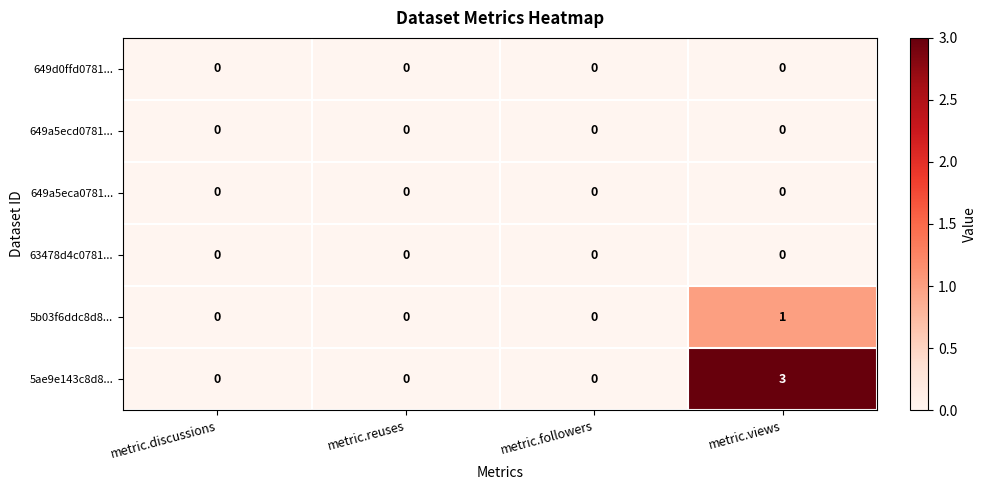

The 5ae9e143c8d8... series shows 0 at metric.followers. True or false?

True